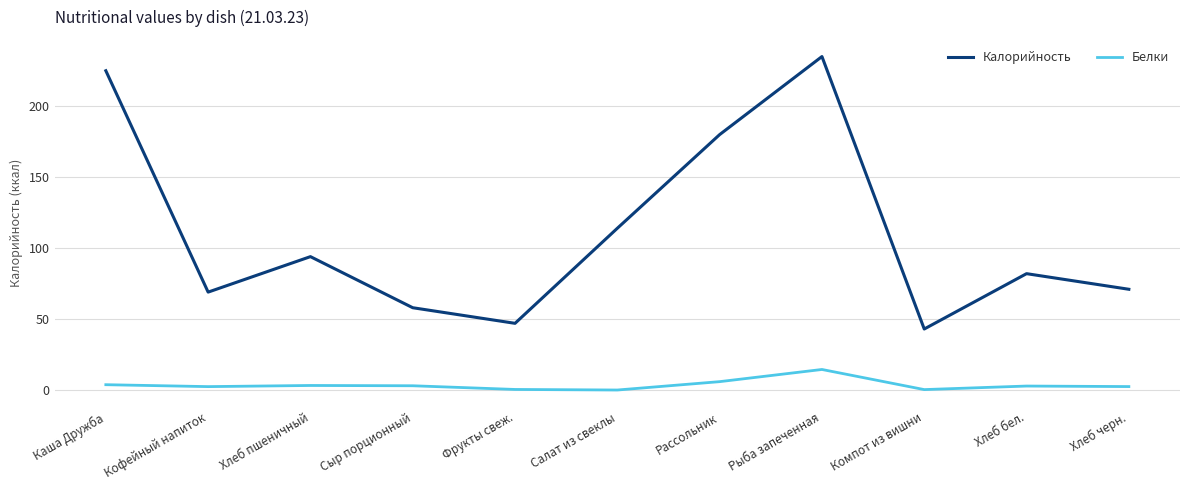

What is the highest value of the Калорийность series?

235.0